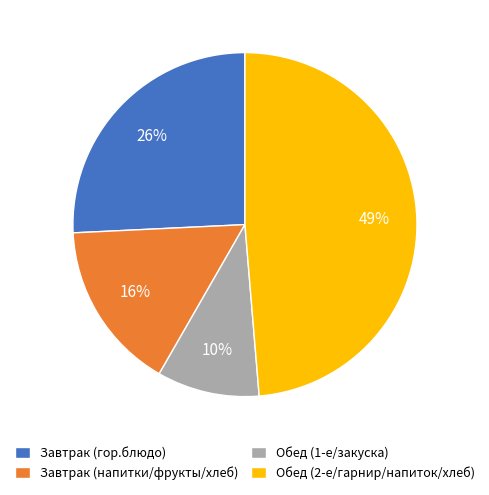

What is the ratio of the value at Обед (1-е/закуска) to the value at Завтрак (гор.блюдо)?

0.4